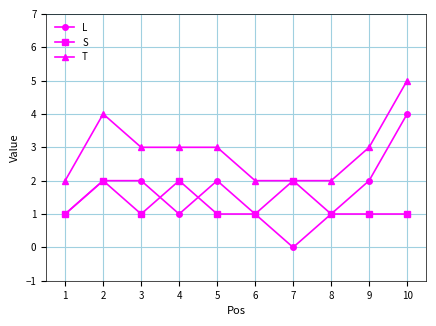

Rank the series at 4 from lowest to highest value.

L, S, T